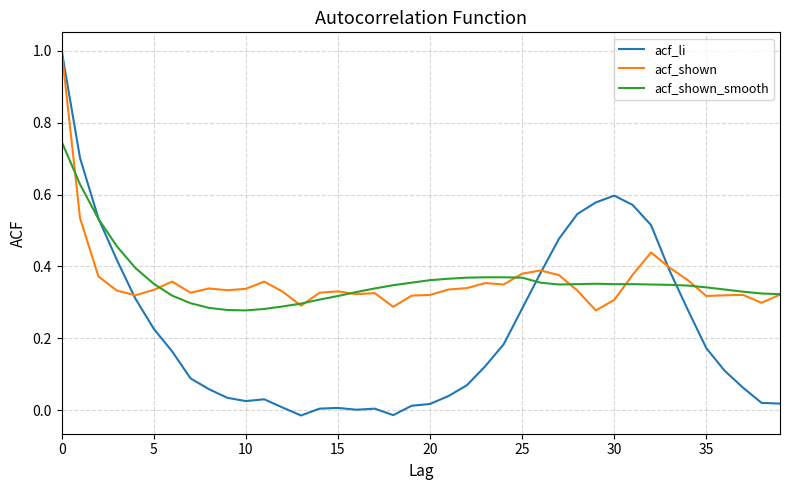

What is the highest value of the acf_li series?

1.0